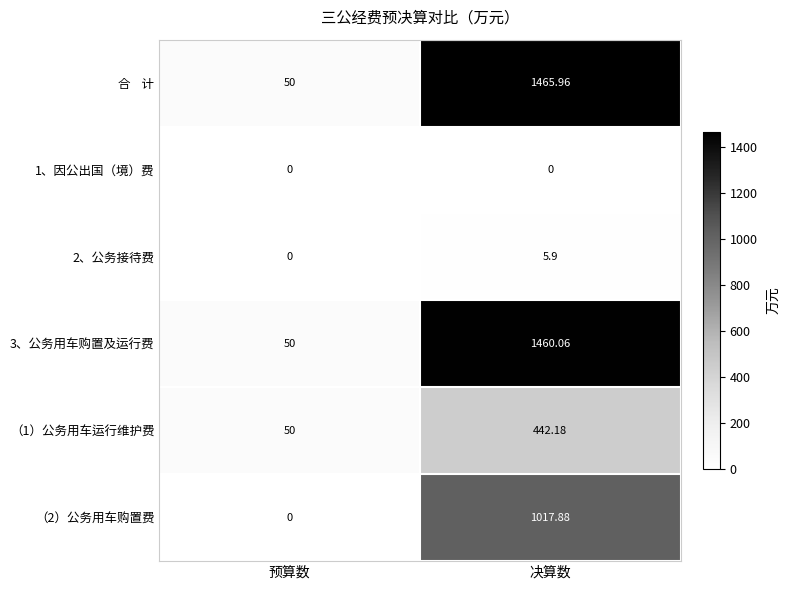

Rank the categories by （2）公务用车购置费 value from lowest to highest.

预算数, 决算数